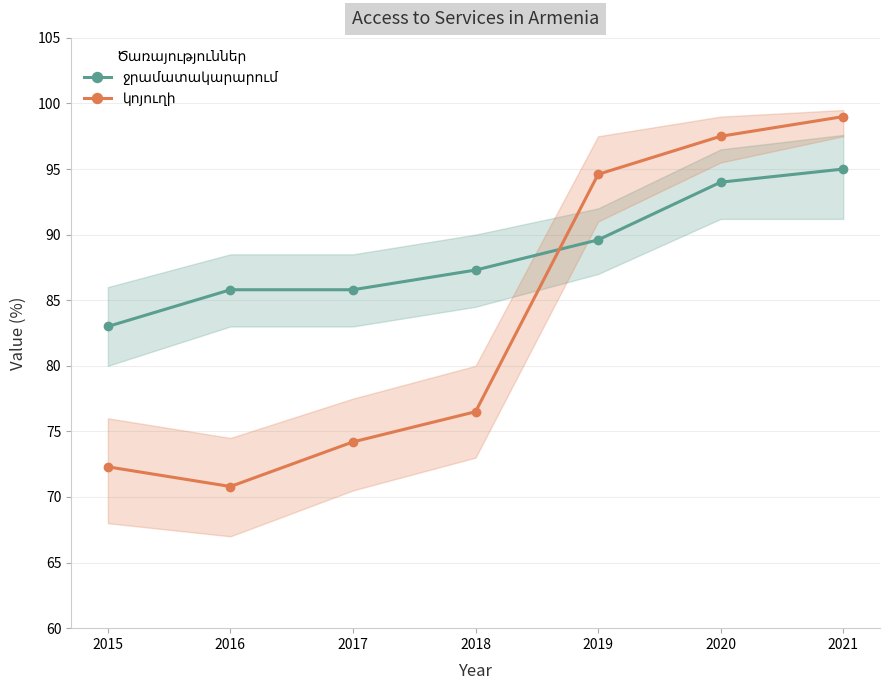

True or false: ջրամատակարարում and կոյուղի cross at least once.

True